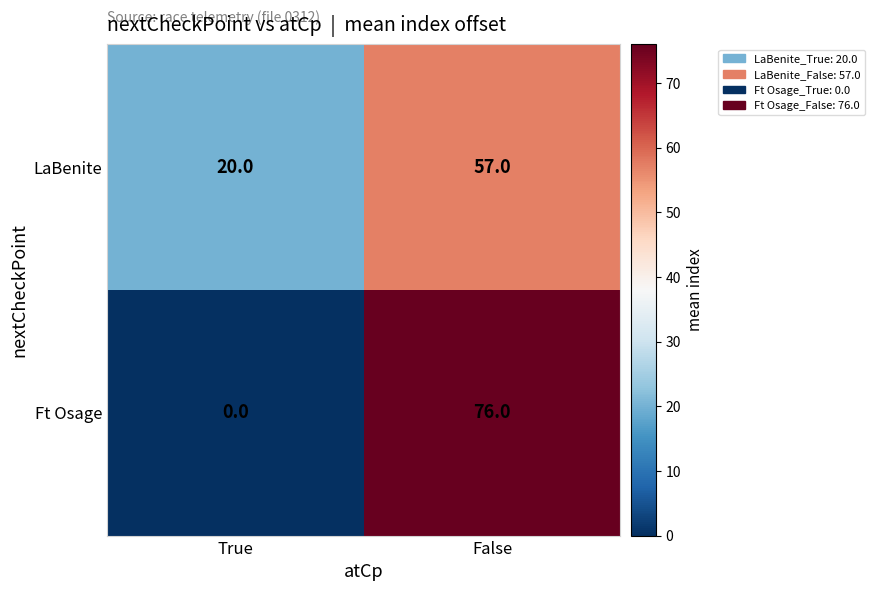

What is the difference between the Ft Osage values at False and True?

76